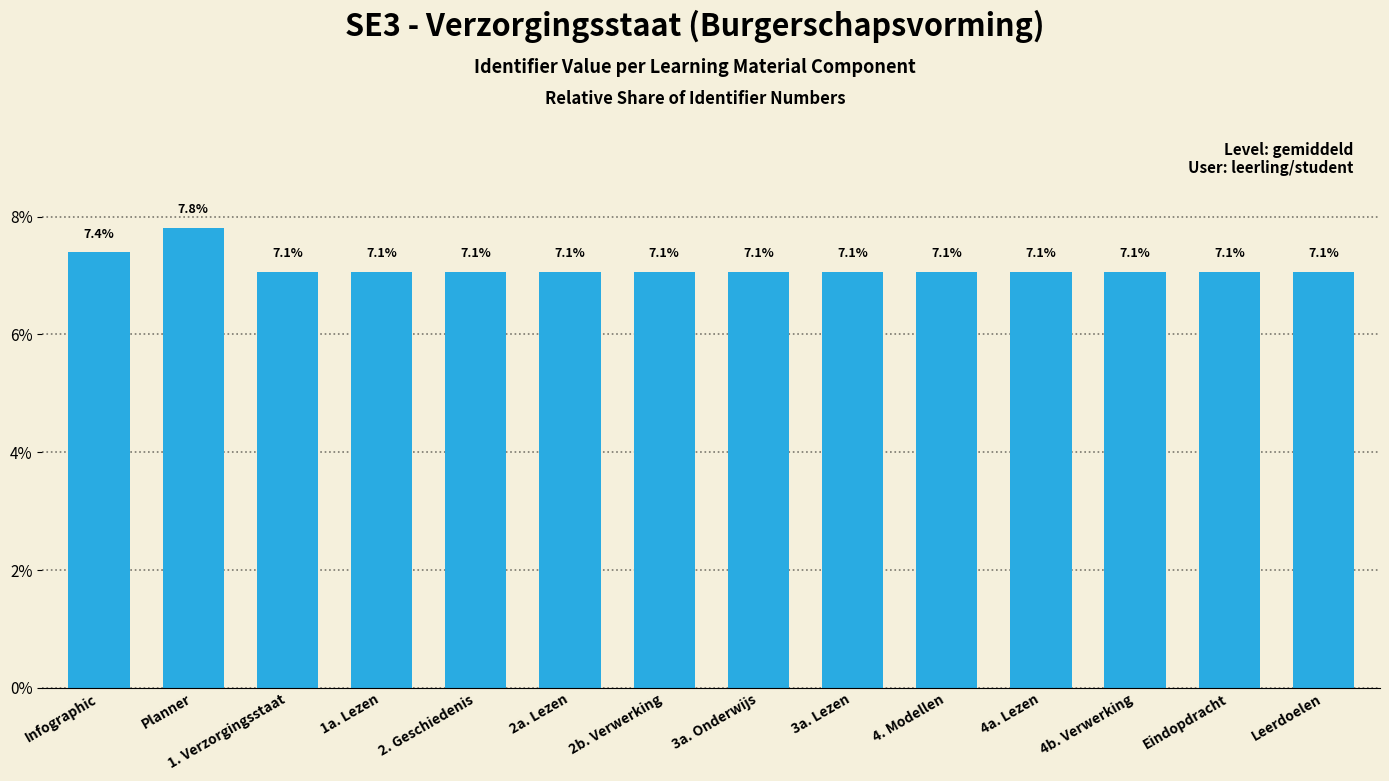

What is the change in value from Infographic to 2. Geschiedenis?

-0.3